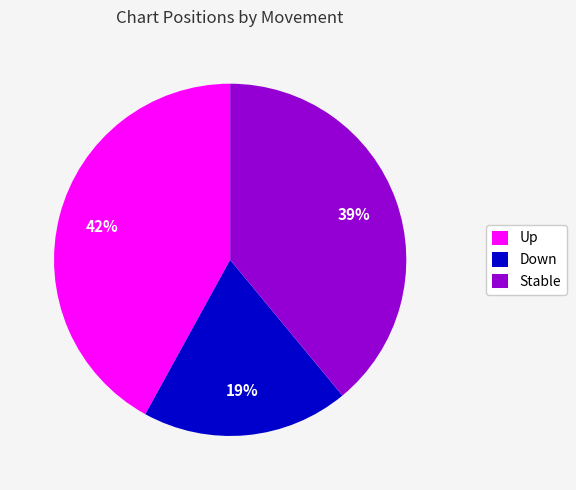

Approximately how many times larger is the value at Stable compared to Up?

0.9